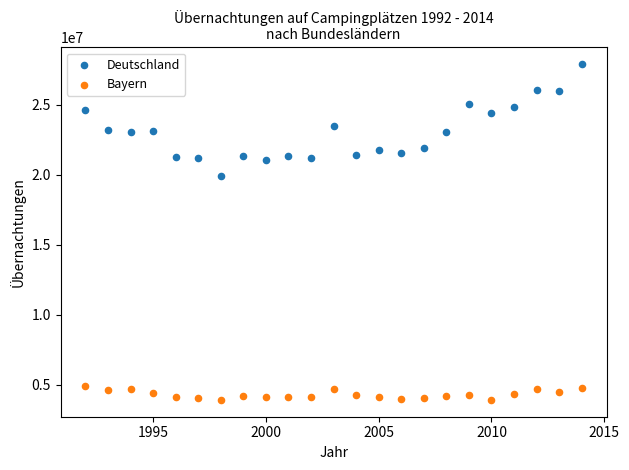

Across all series, what Y value is closest to 15892970?

19927897